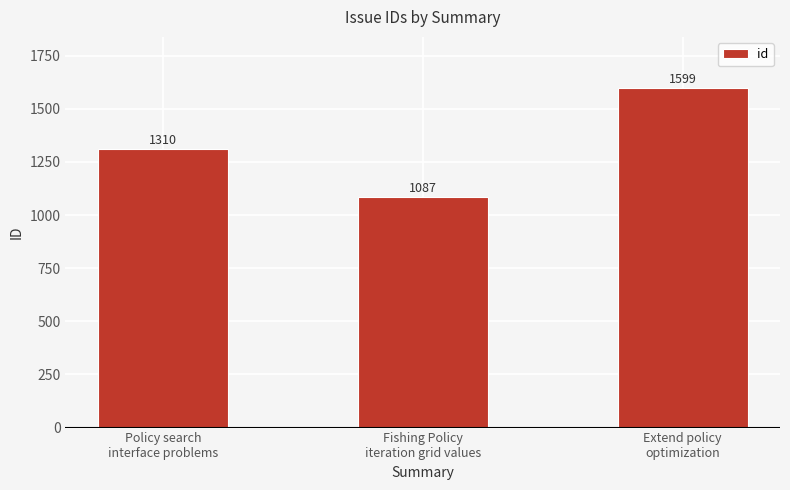

What is the minimum value shown in the chart?

1087